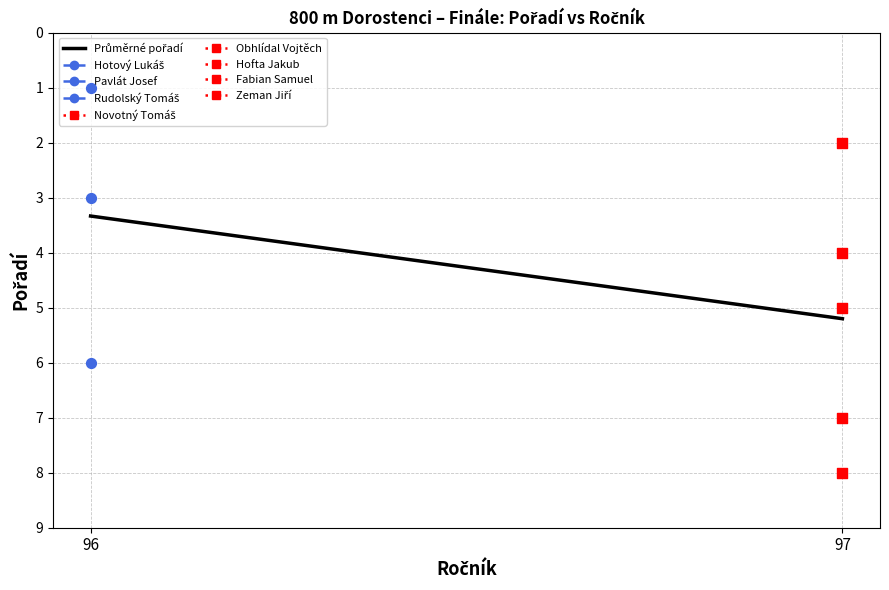

Approximately how many times larger is the value at 96 compared to 97?

0.6